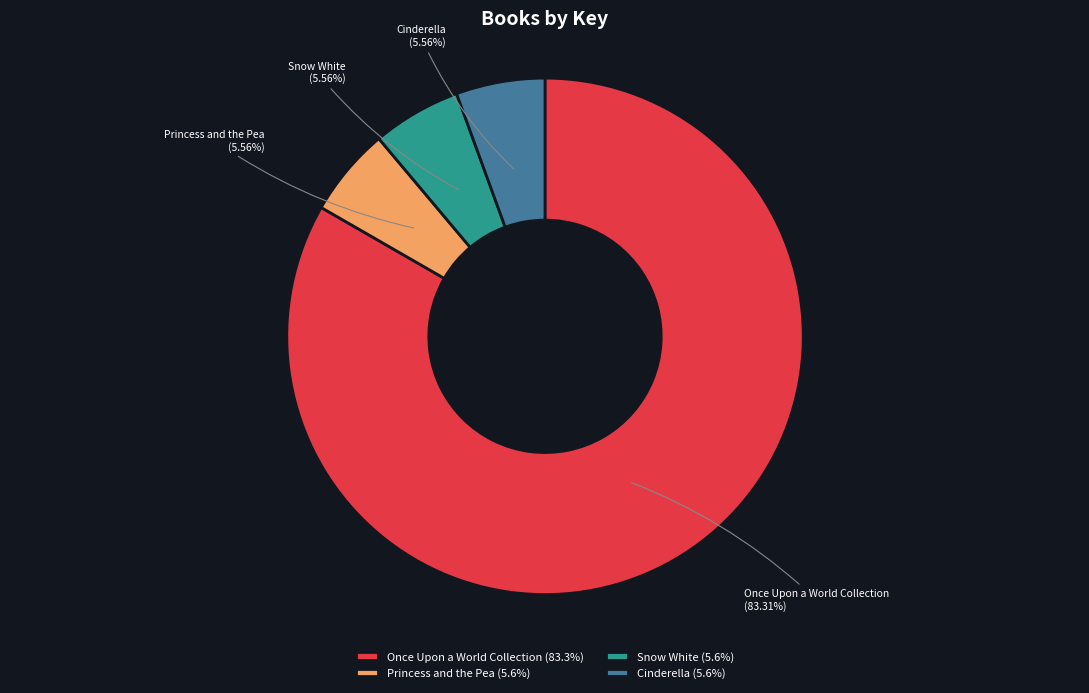

To the nearest percent, what is the difference between the largest and smallest slice percentages?

78%